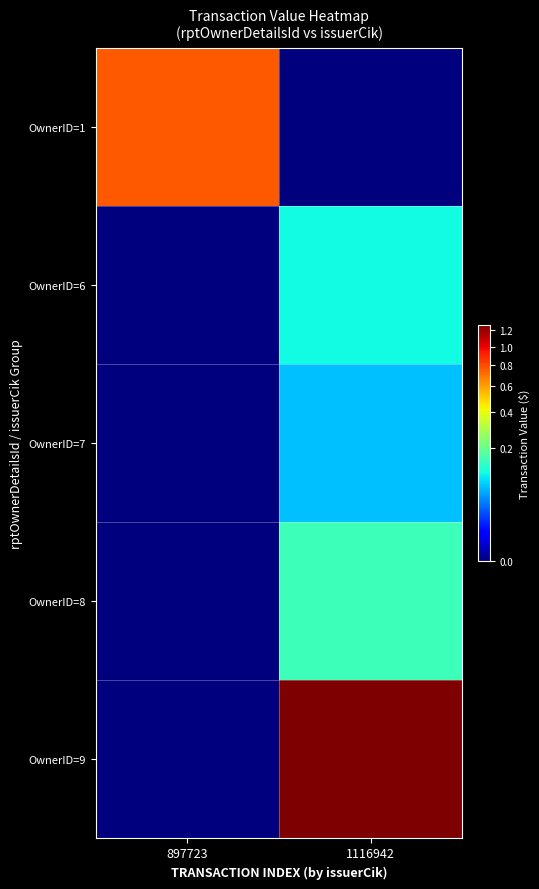

Reading right to left, transcribe all the data shown in this chart.

OwnerID=1: 1116942=0	897723=763788
OwnerID=6: 1116942=109200	897723=0
OwnerID=7: 1116942=70102	897723=0
OwnerID=8: 1116942=150000	897723=0
OwnerID=9: 1116942=1275000	897723=0